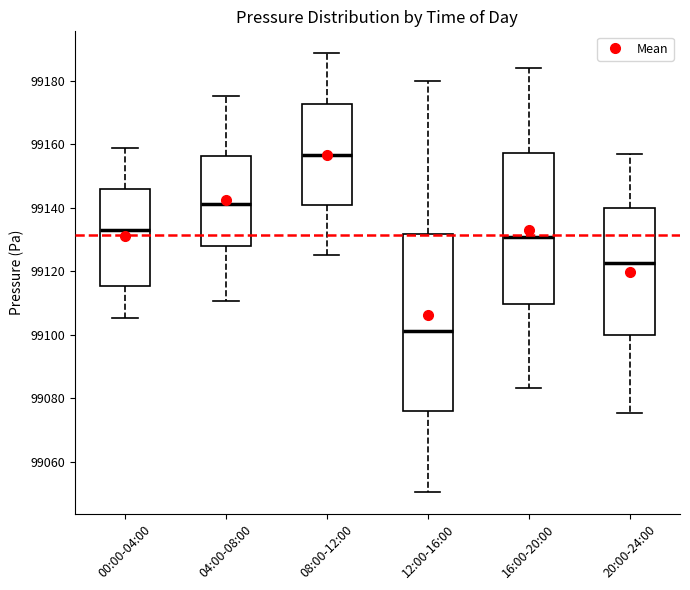

Which box's median line is the highest?

08:00-12:00